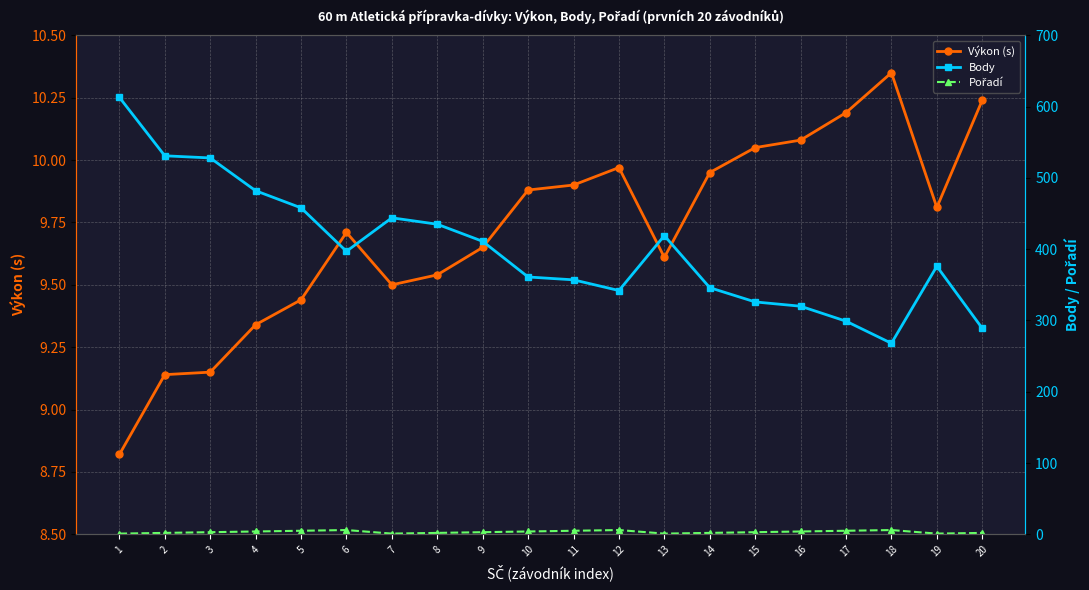

At which label is Body closest to 440?

7